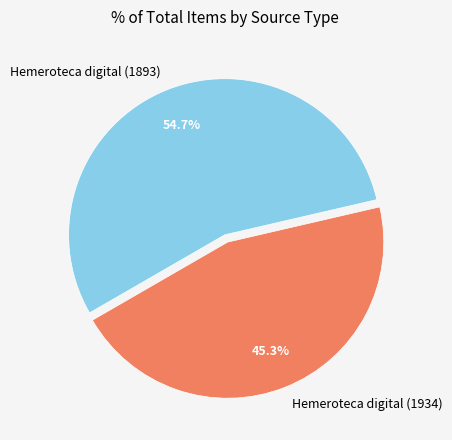

To the nearest percent, what is the difference between the largest and smallest slice percentages?

9%